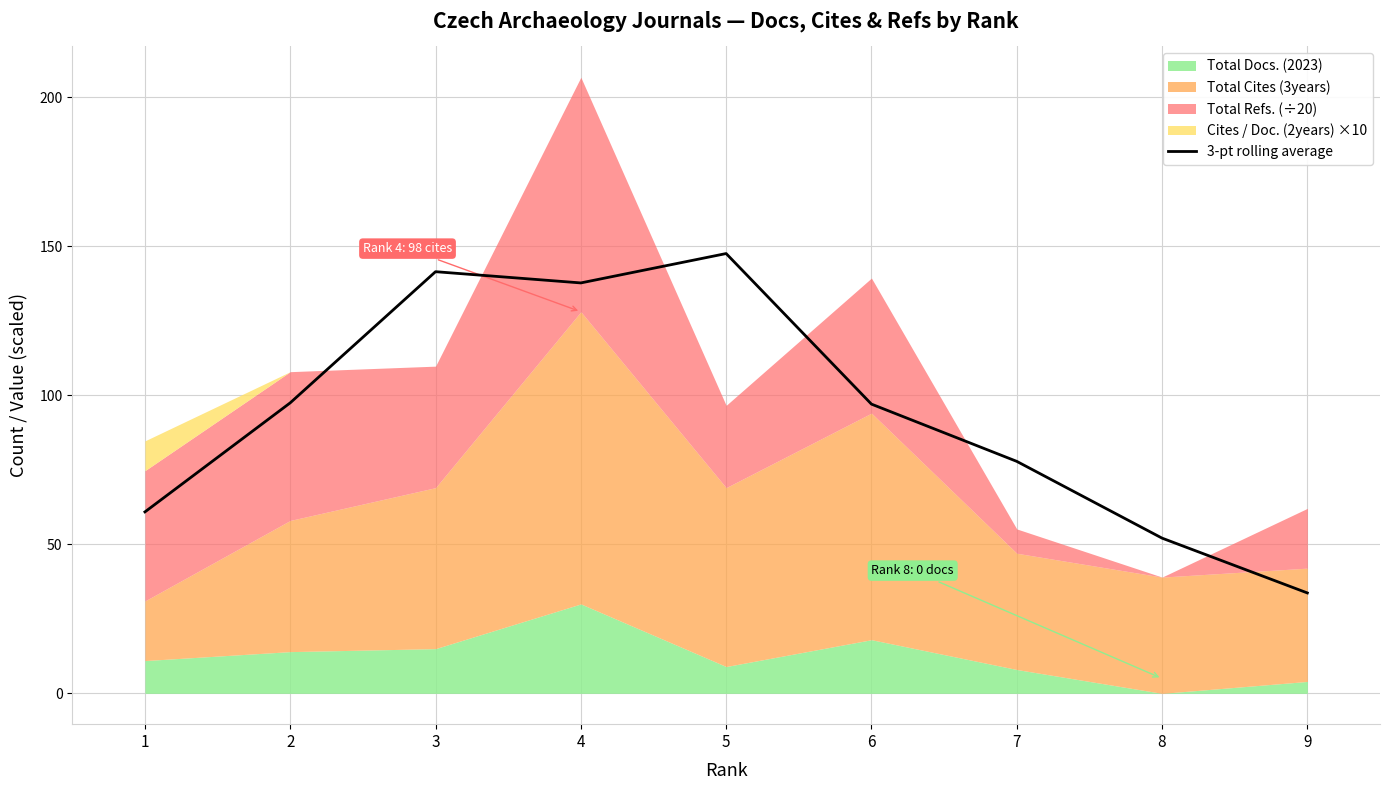

Reading left to right, list all the values displayed in this chart.

60.9	97.4	141.4	137.7	147.5	97.0	77.8	52.1	33.7